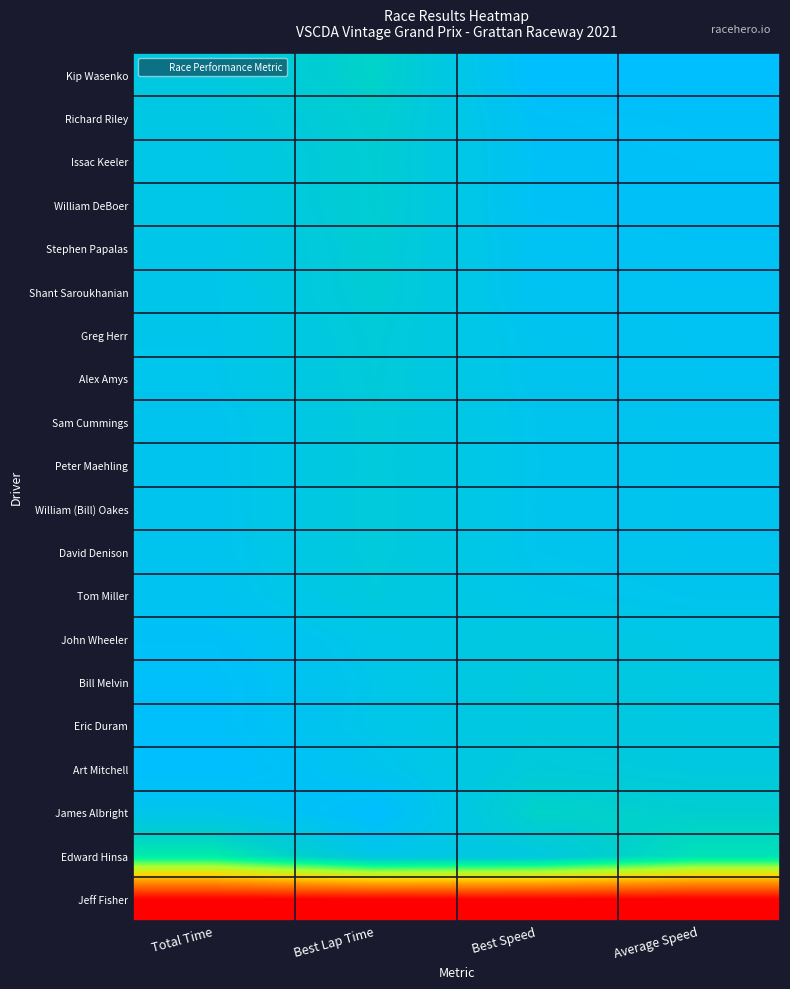

What is the spread (max minus min) of values at Total Time?

1.0